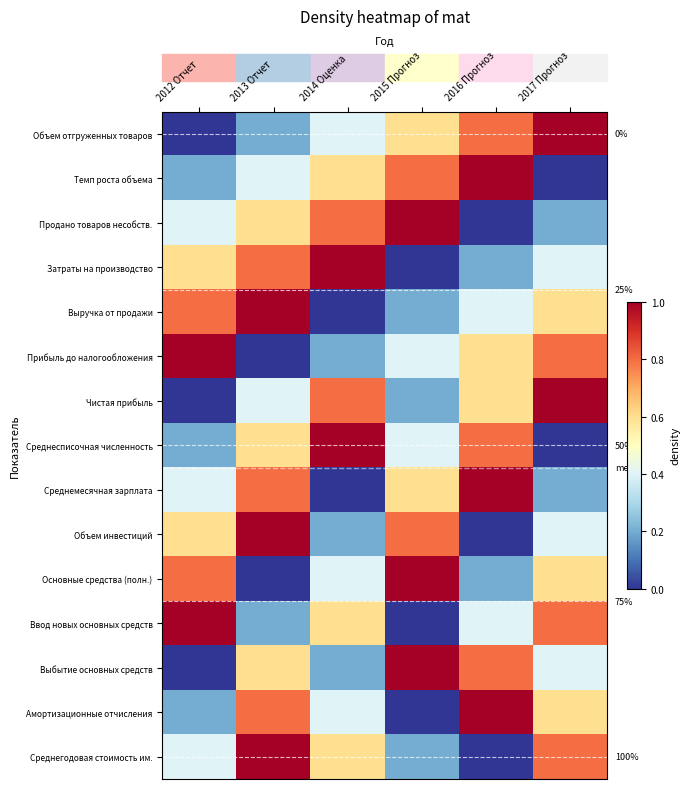

The value of Среднемесячная зарплата at 2017 Прогноз is 0.2. True or false?

True